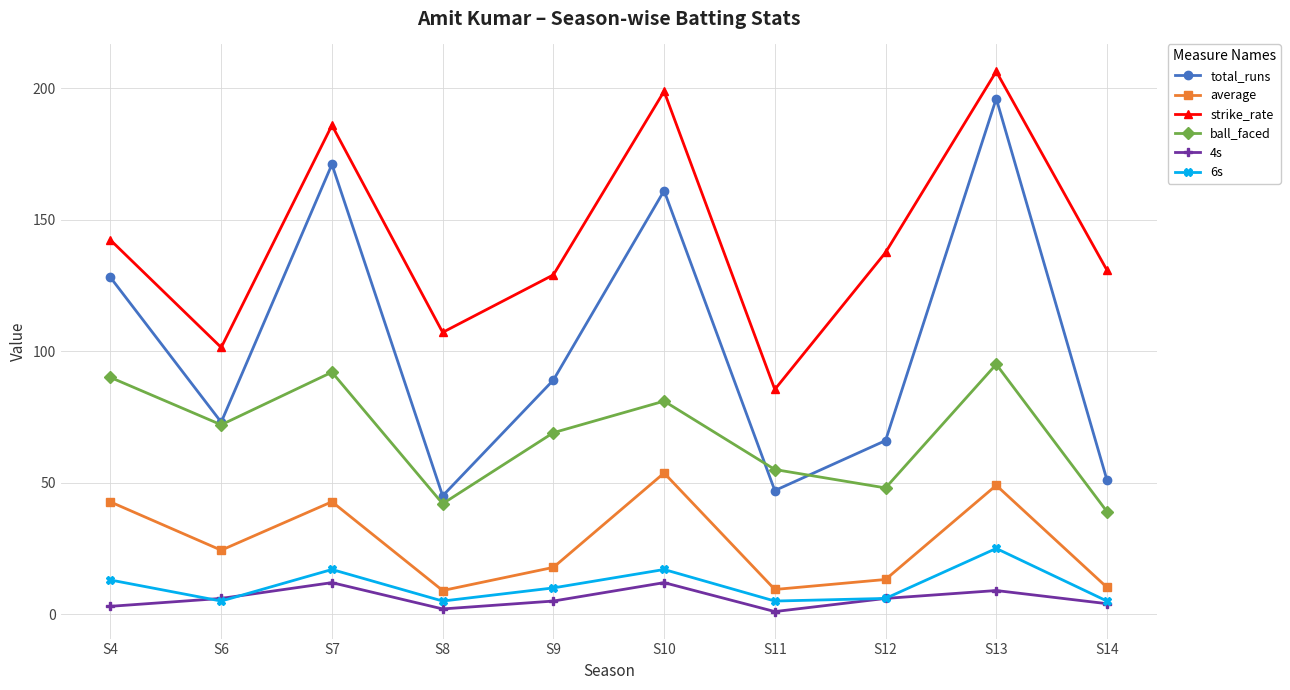

Does the chart have visible grid lines?

Yes